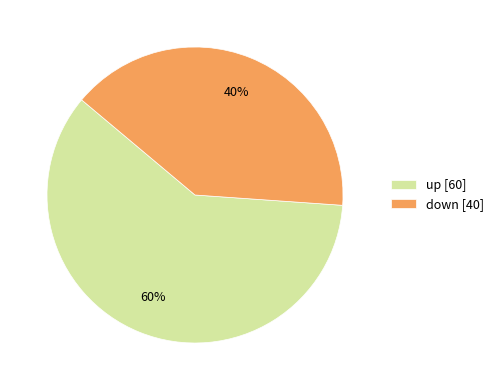

Count the number of slices in the pie.

2